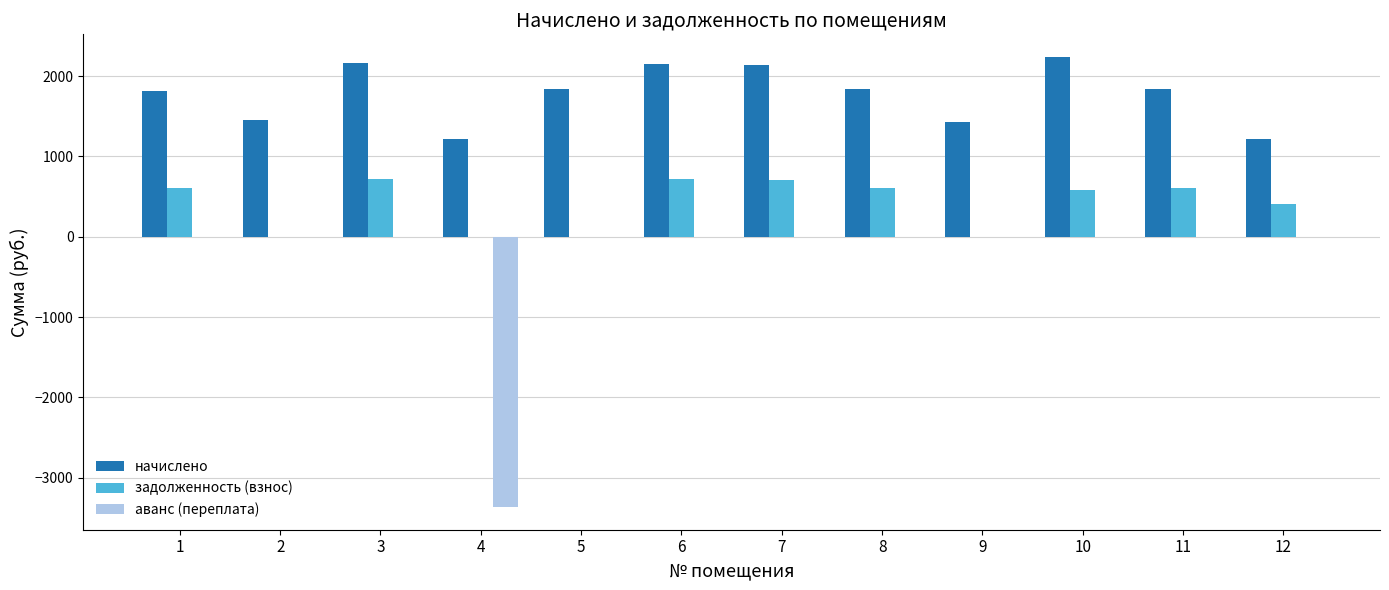

How many distinct data groups are displayed?

3